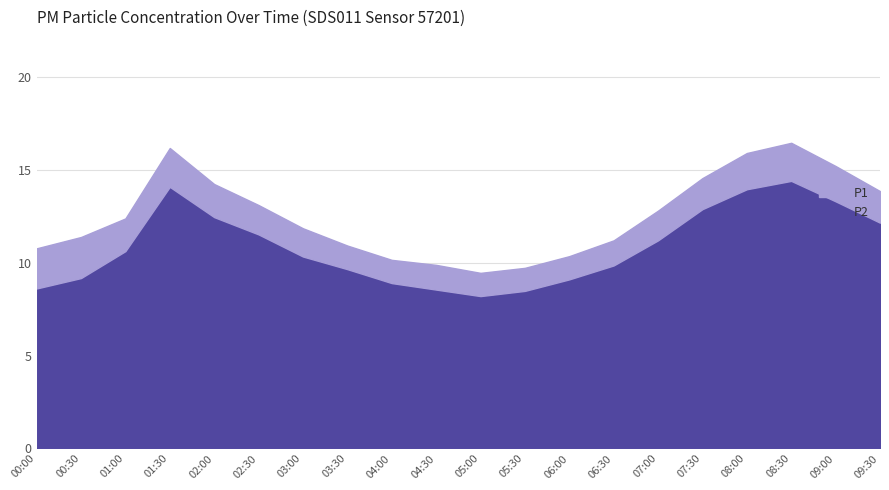

True or false: P2 and P1 cross at least once.

False